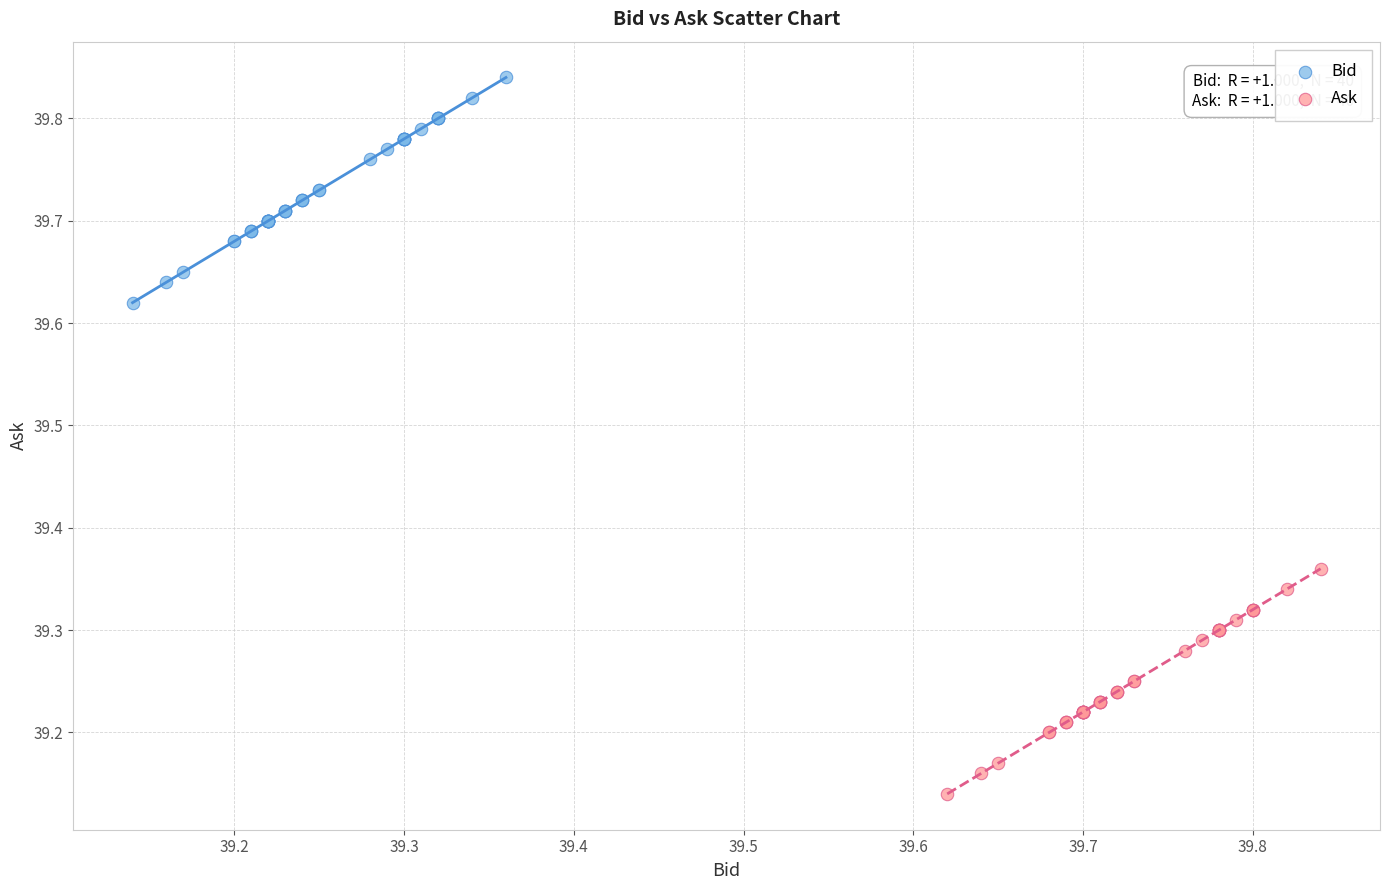

Which series reaches the minimum Y coordinate?

Ask